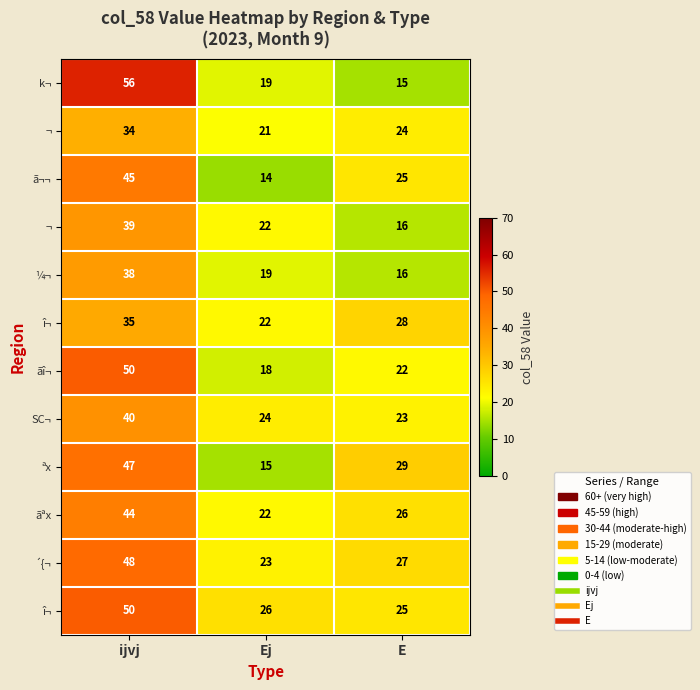

At which category is the sum across all series the highest?

ijvj